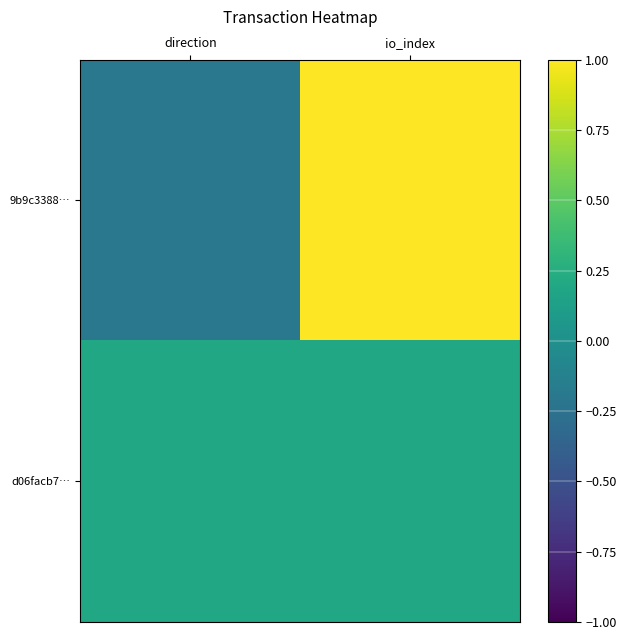

Which series has the widest spread of values?

9b9c3388…